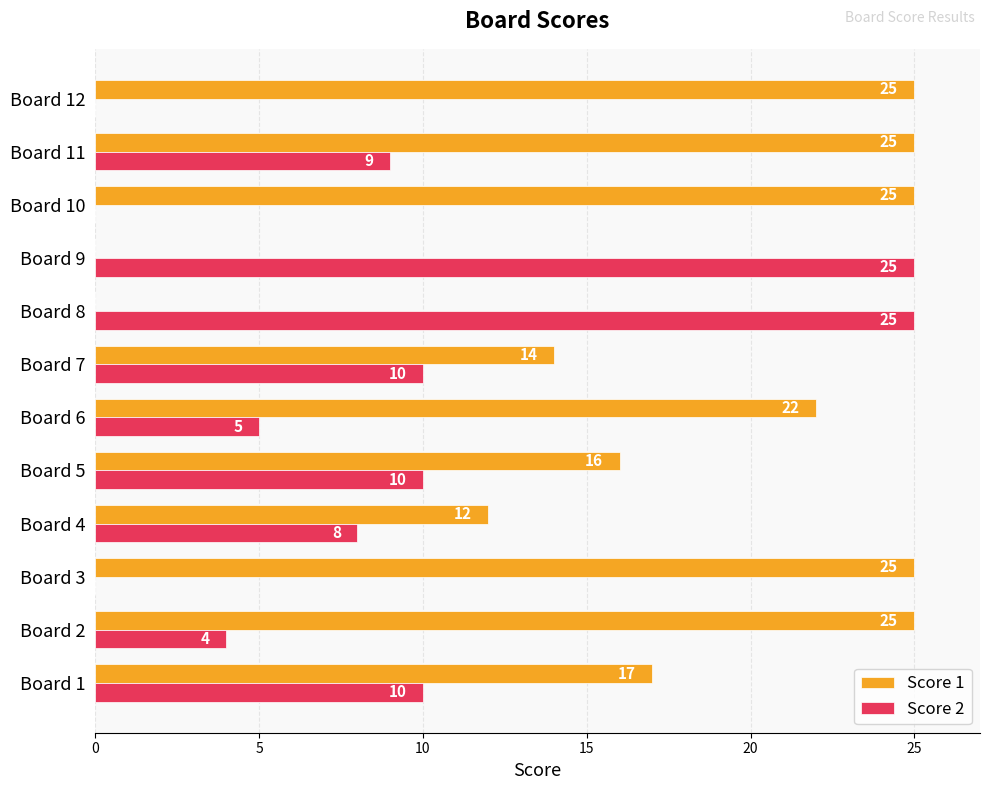

Is it true that Score 1 equals 25 at Board 2?

True